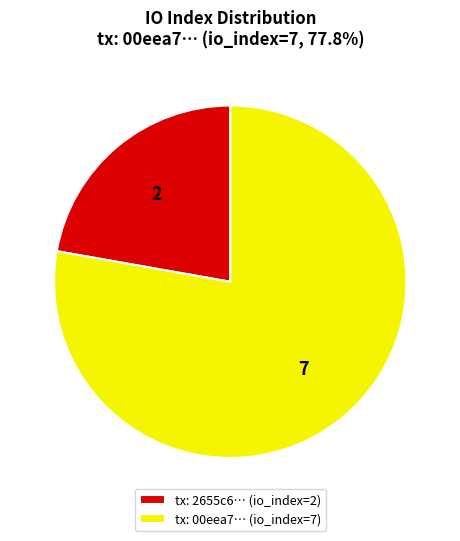

Which slice is the smallest?

tx: 2655c6… (io_index=2)